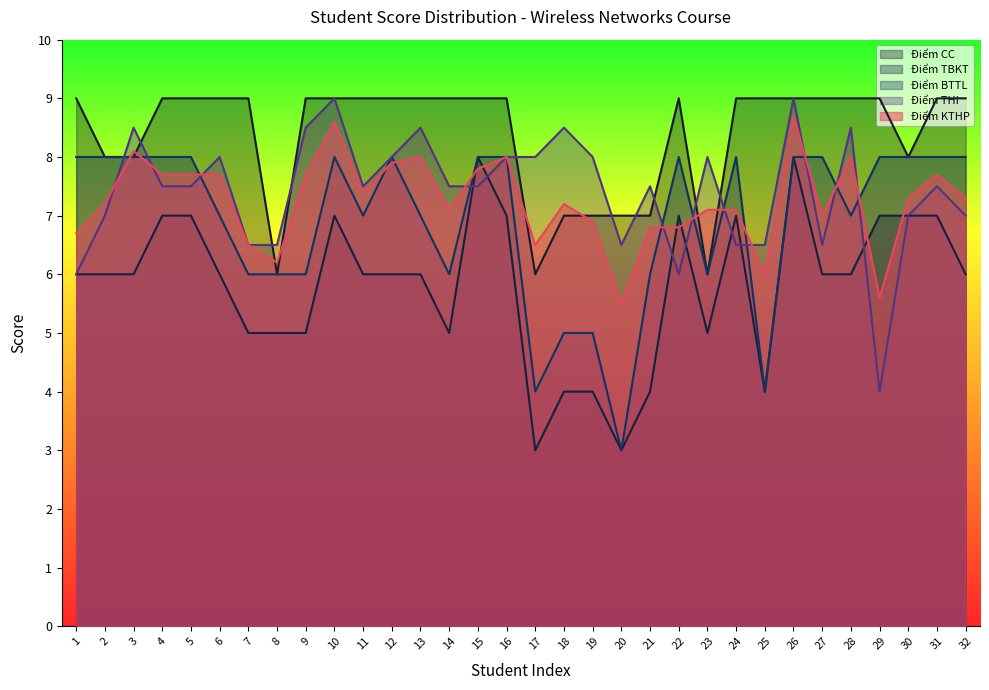

Where is the first local minimum for Điểm KTHP?

8